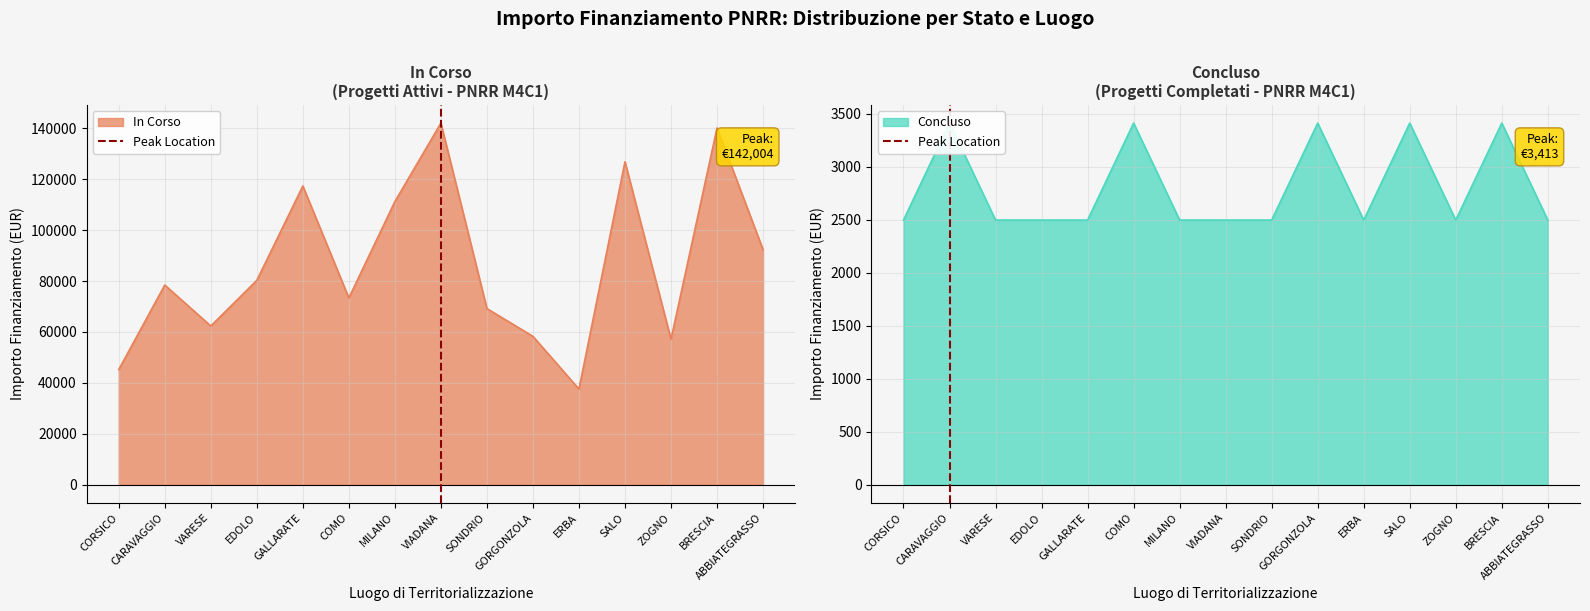

Is it true that In Corso equals 12766.8 at CORSICO?

False